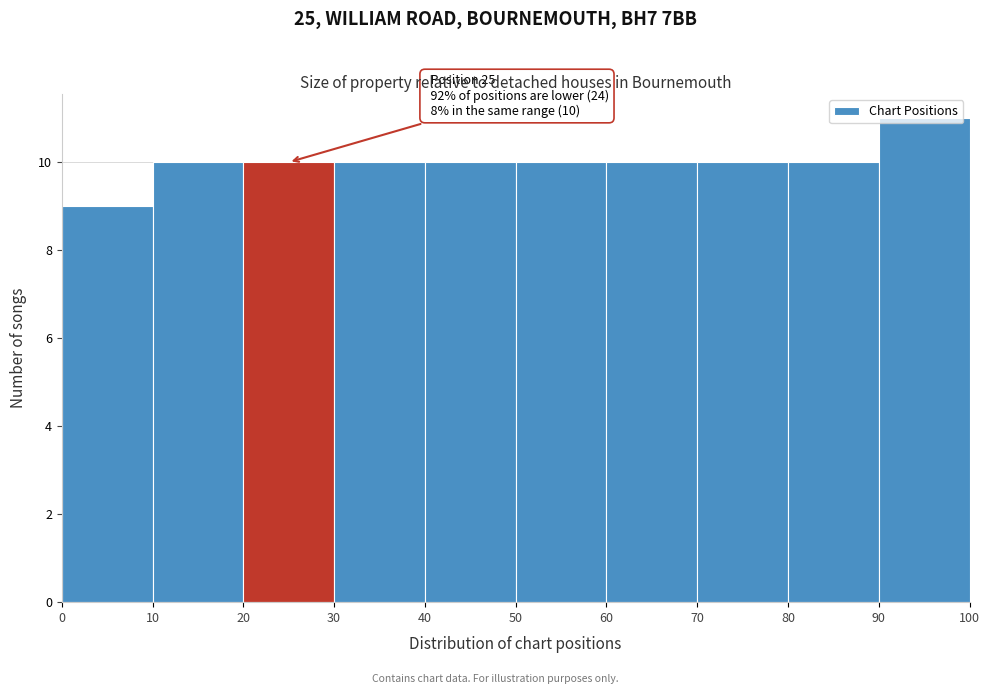

Which range on the x-axis has the tallest bar?

90 to 100